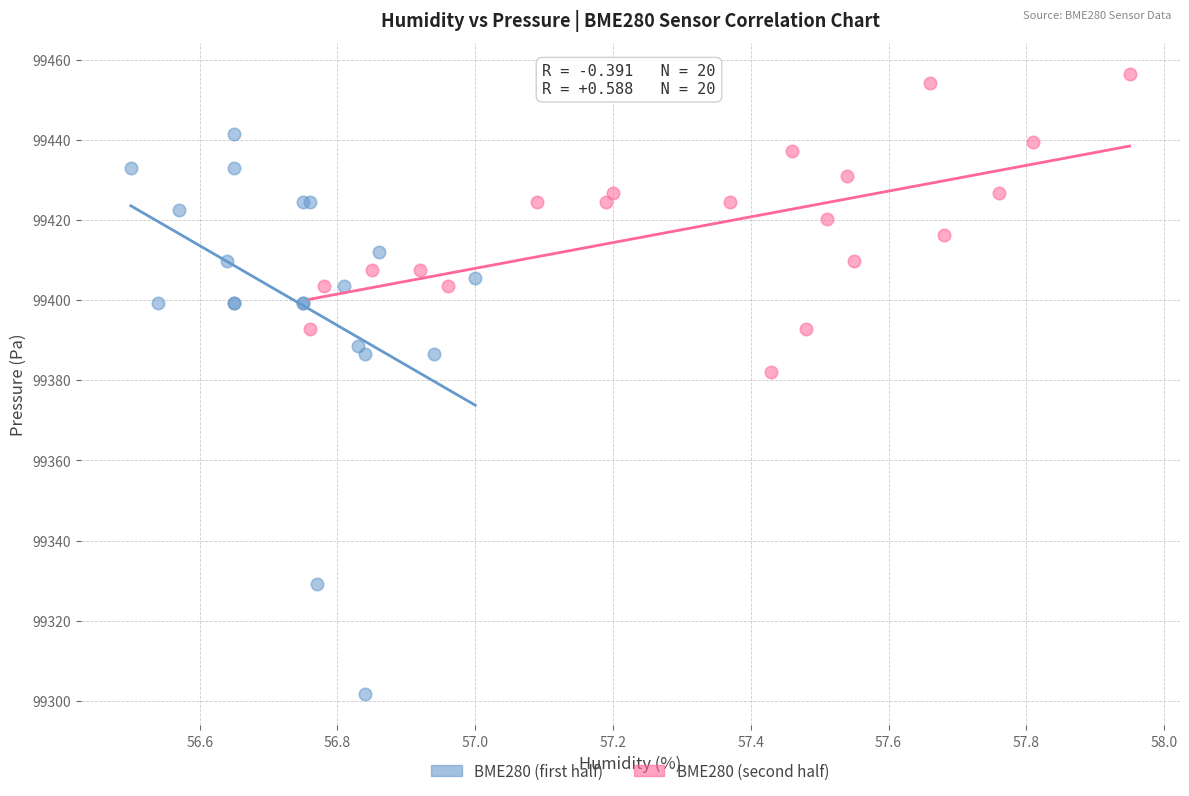

Which series has the largest Y range (max minus min)?

BME280 (first half)